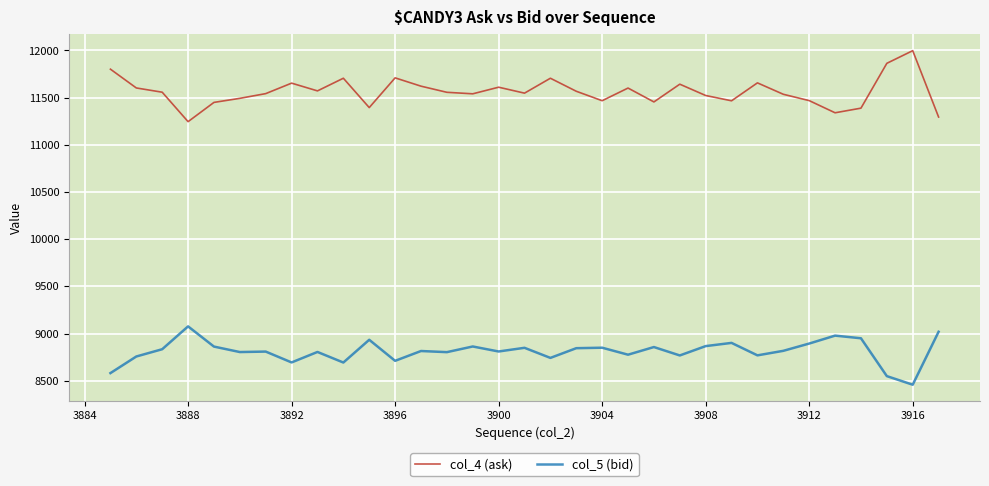

What are all the series names shown in the legend?

col_4 (ask), col_5 (bid)